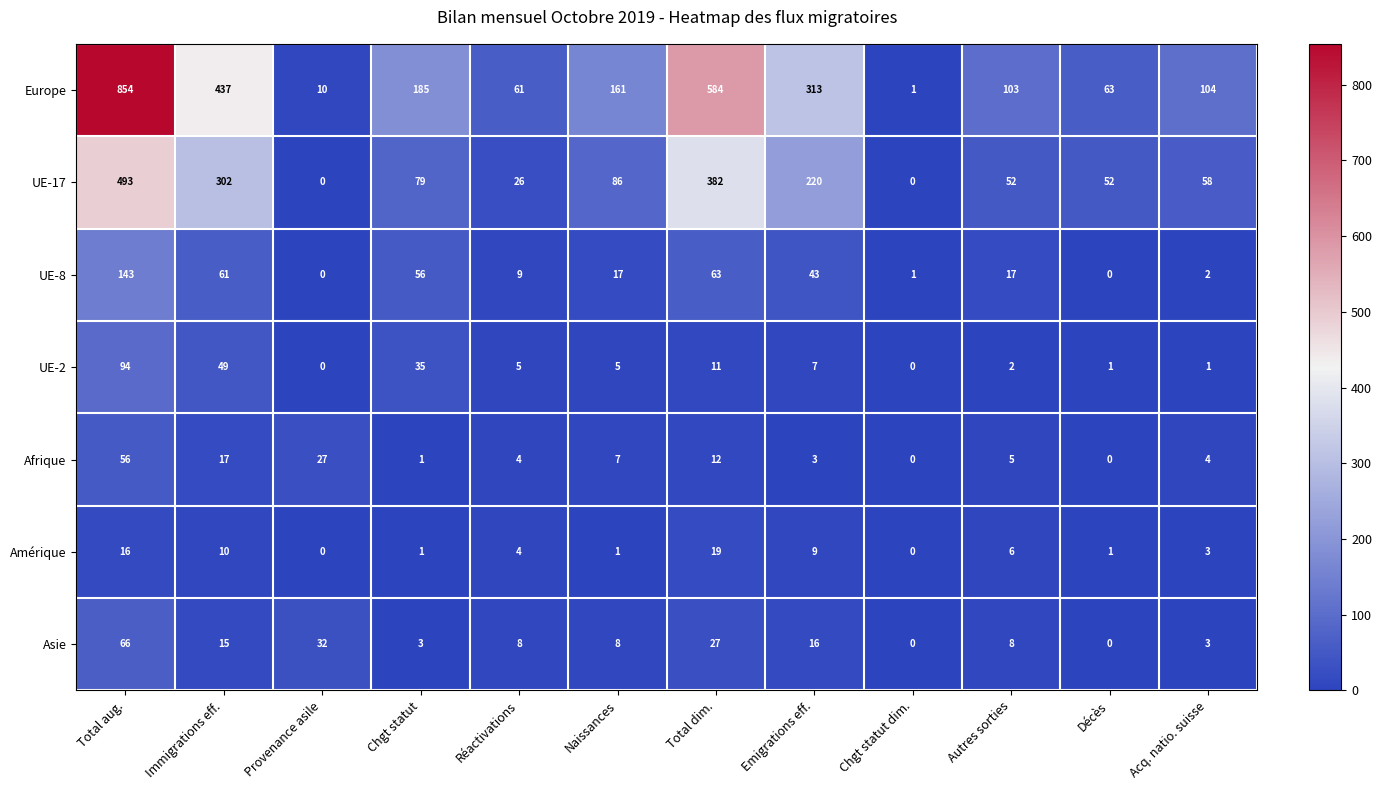

How many series are shown in this chart?

7